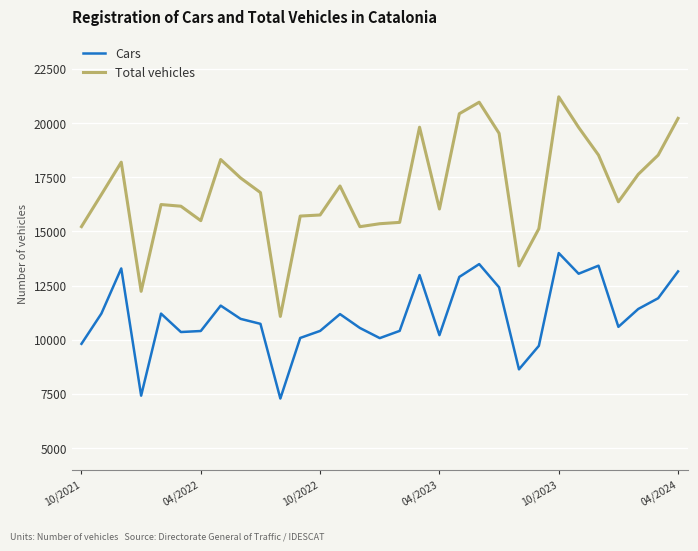

Rank the series by their average value, from highest to lowest.

Total vehicles, Cars